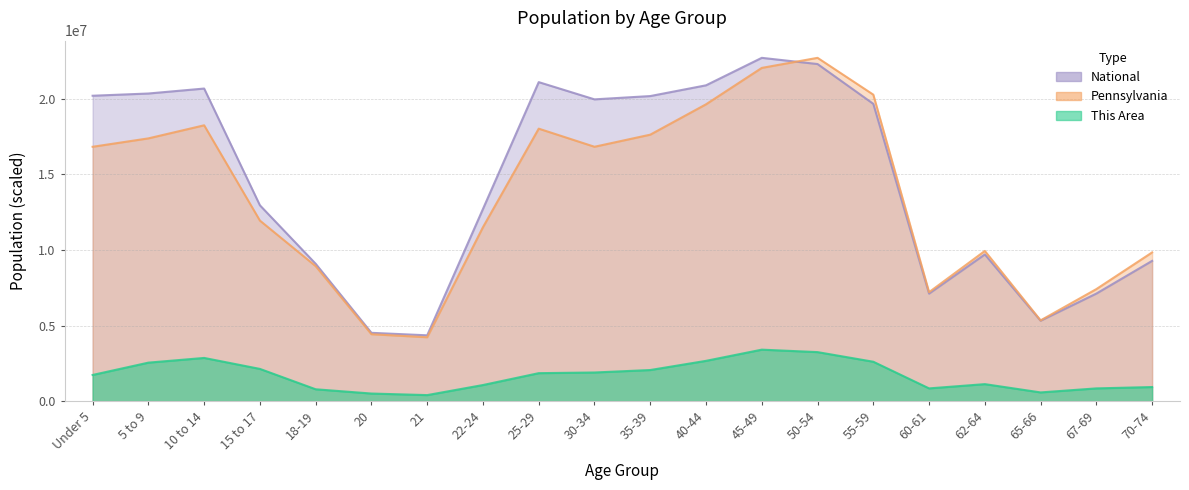

Does the chart display data point markers on the line(s)?

No